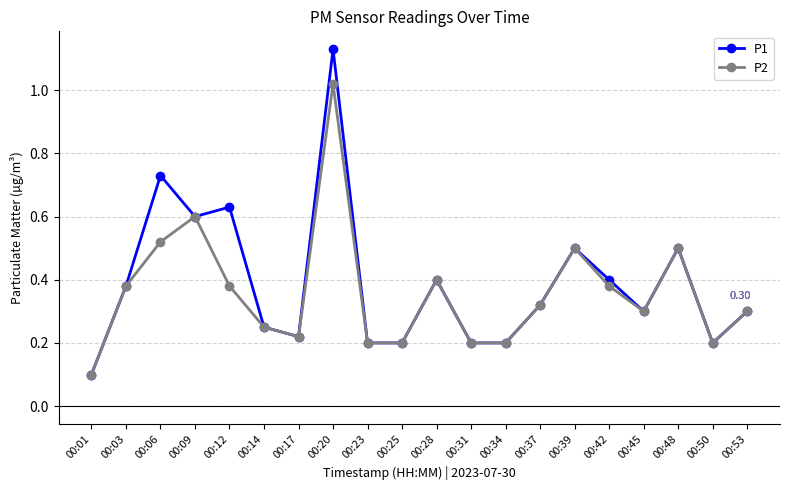

What is the minimum value shown in the chart?

0.1